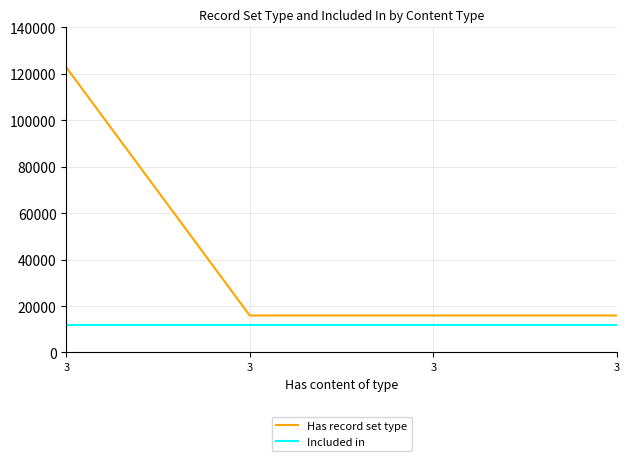

Does the chart display data point markers on the line(s)?

No